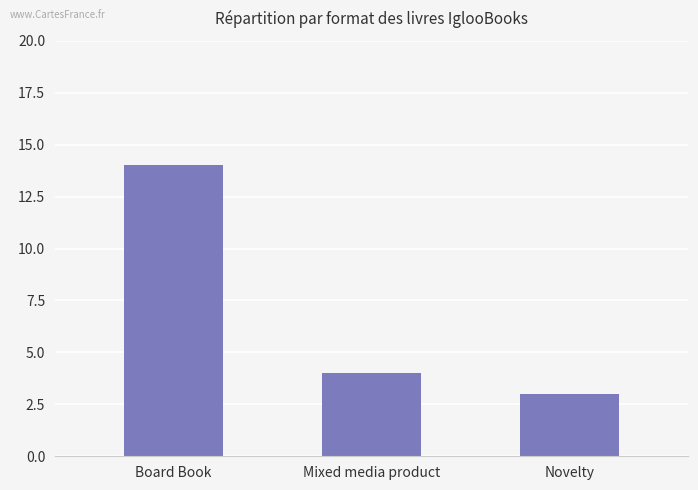

What is the approximate value at Board Book, to the nearest 5?

15